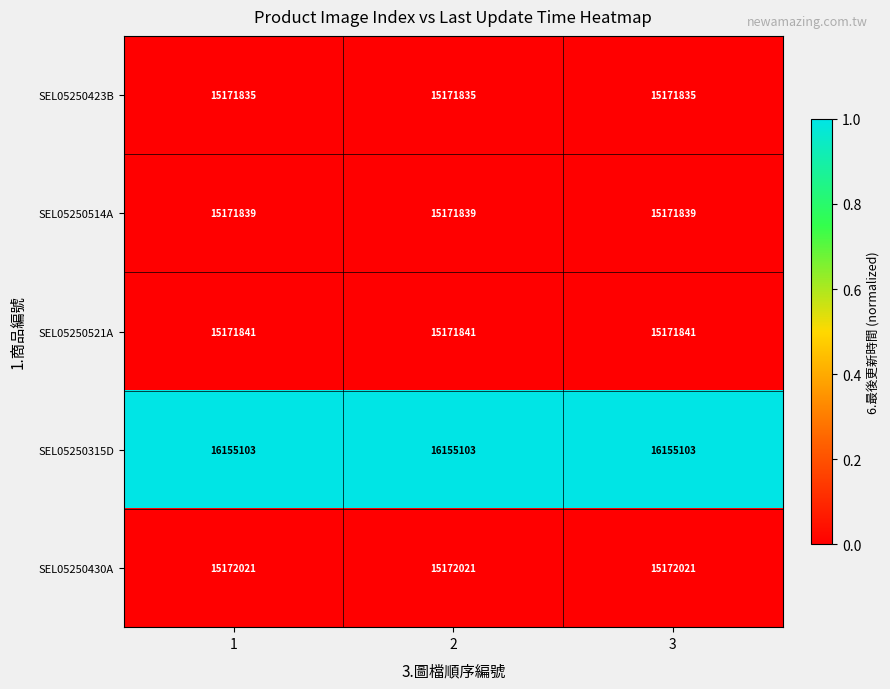

The SEL05250430A series shows 15172021 at 2. True or false?

True